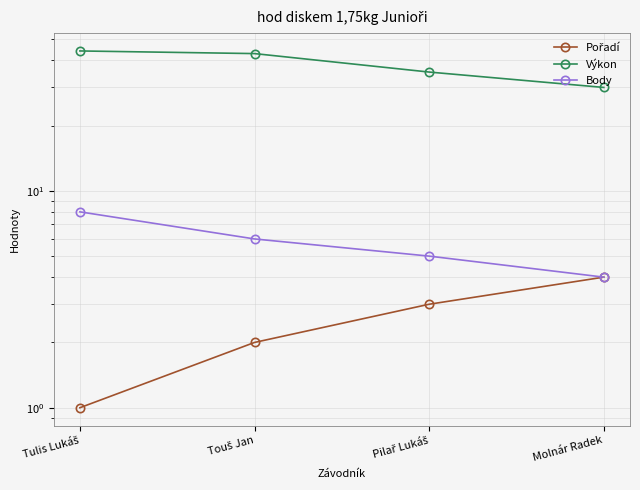

Reading right to left, transcribe all the data shown in this chart.

Pořadí: 4.0	3.0	2.0	1.0
Výkon: 30.0	35.3	42.9	44.1
Body: 4.0	5.0	6.0	8.0